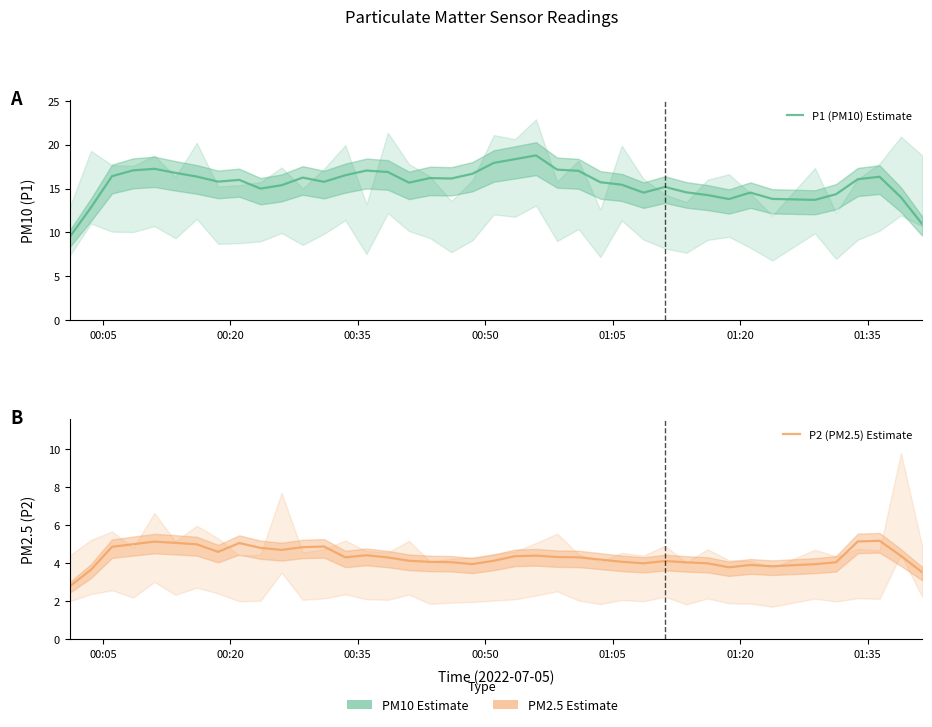

Does the chart have visible grid lines?

No